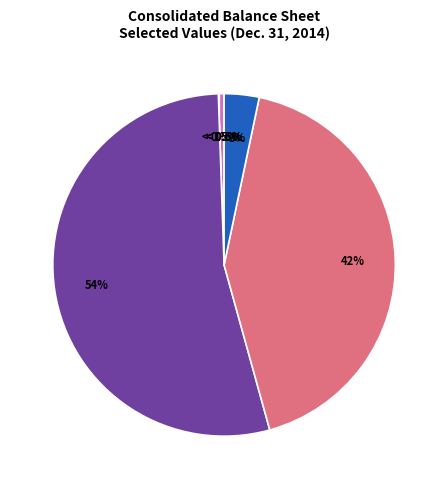

To the nearest percent, what percentage of the pie is Treasury stock shares?

3%